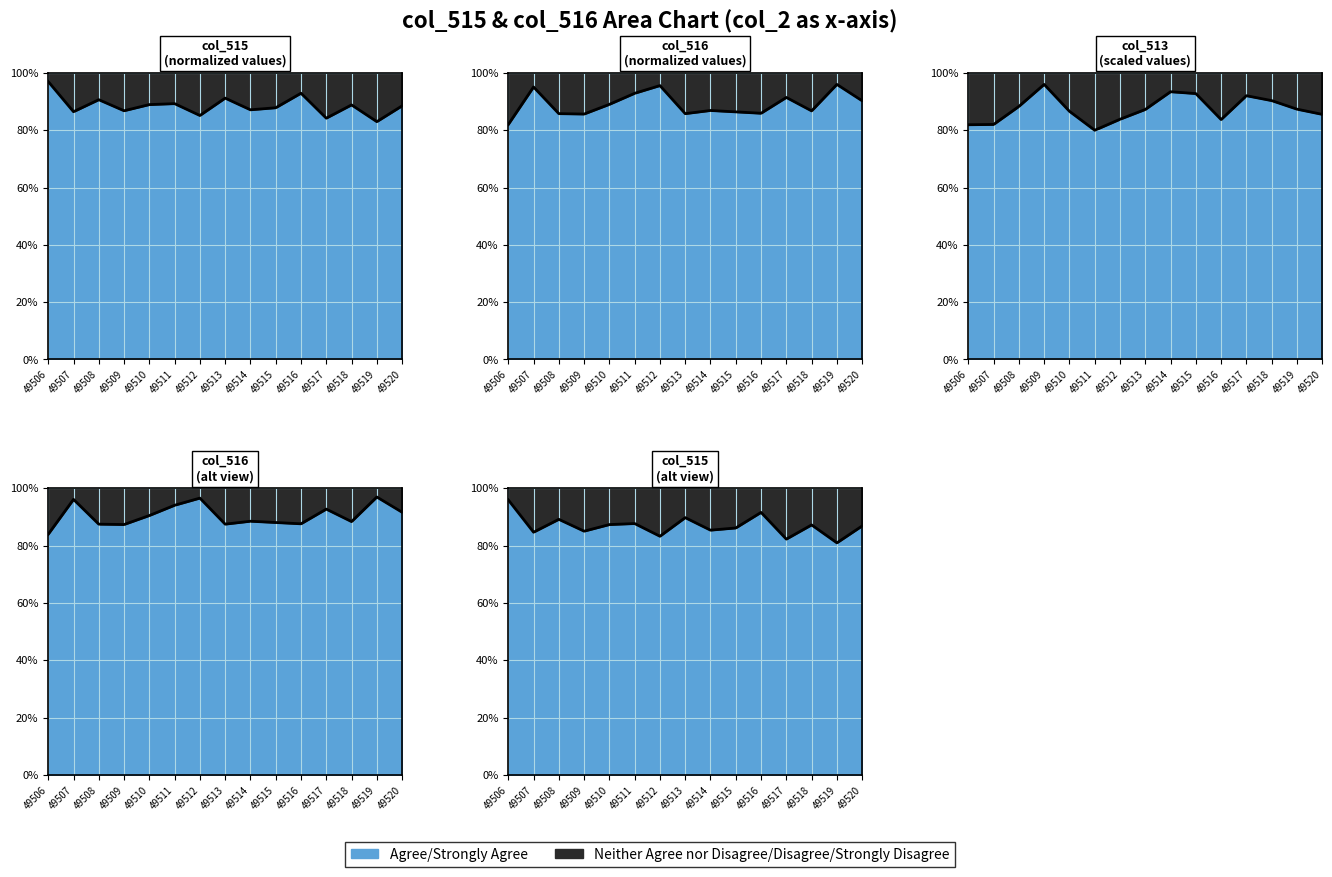

How many values in the col_513 series exceed 87?

8